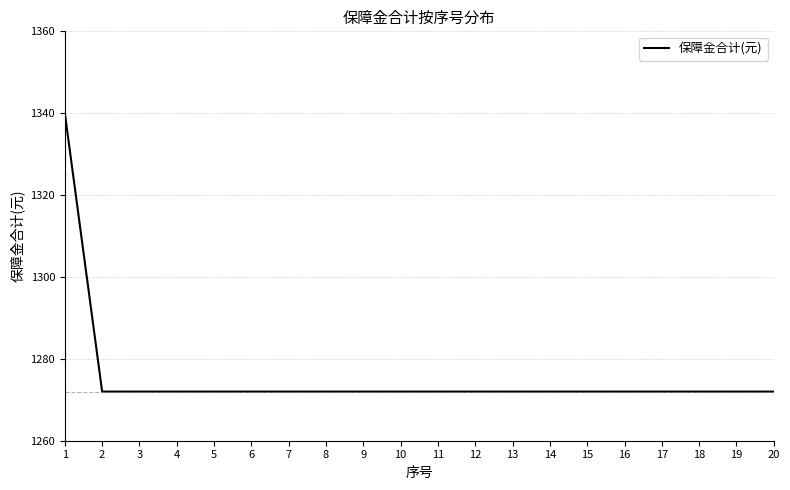

Reading right to left, extract all data points from this chart.

20=1272	19=1272	18=1272	17=1272	16=1272	15=1272	14=1272	13=1272	12=1272	11=1272	10=1272	9=1272	8=1272	7=1272	6=1272	5=1272	4=1272	3=1272	2=1272	1=1340